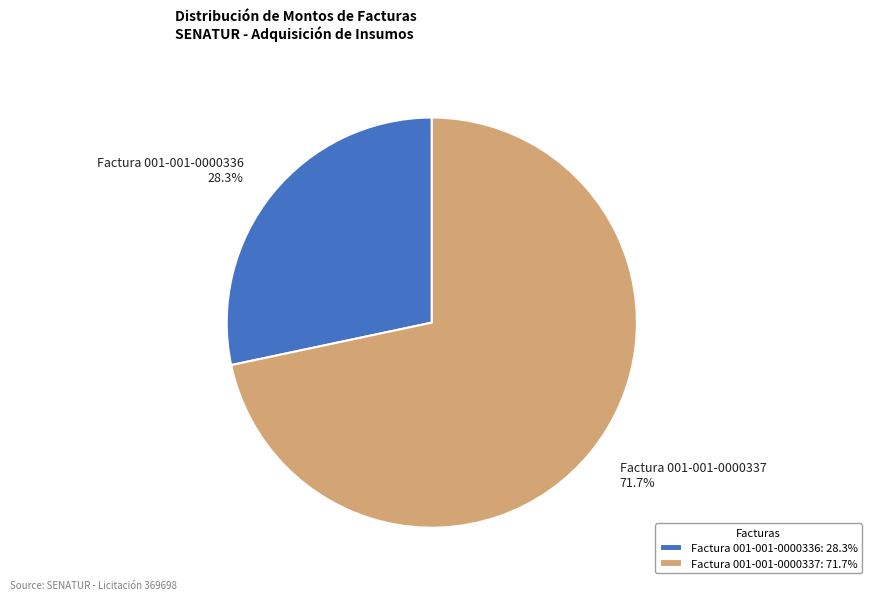

Which slice is the largest?

Factura 001-001-0000337